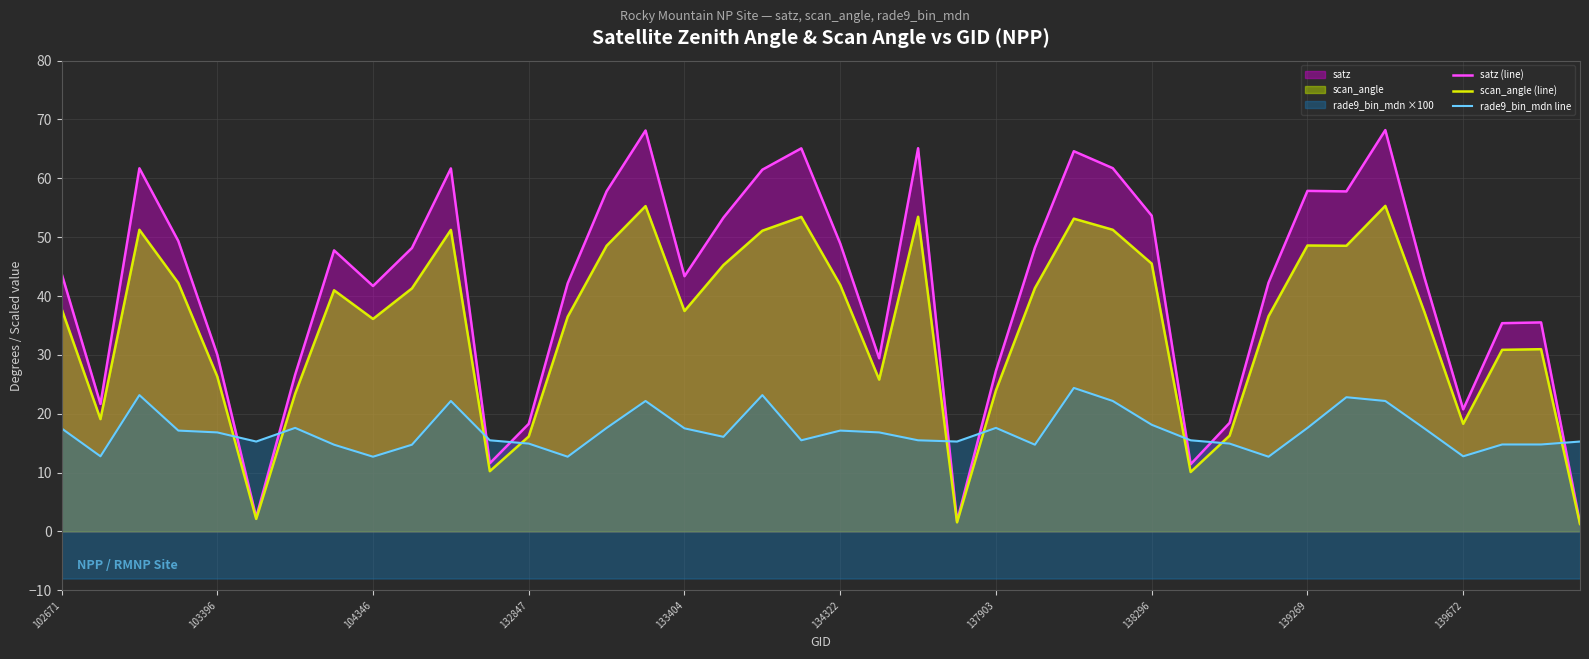

True or false: scan_angle (line) and satz (line) cross at least once.

False